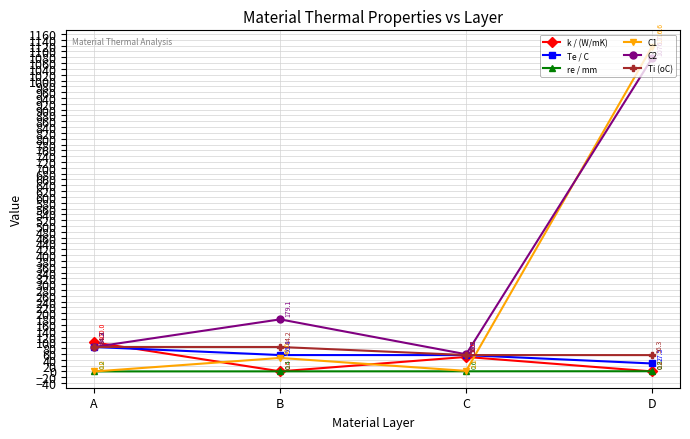

Which series changed the most between B and C?

C2